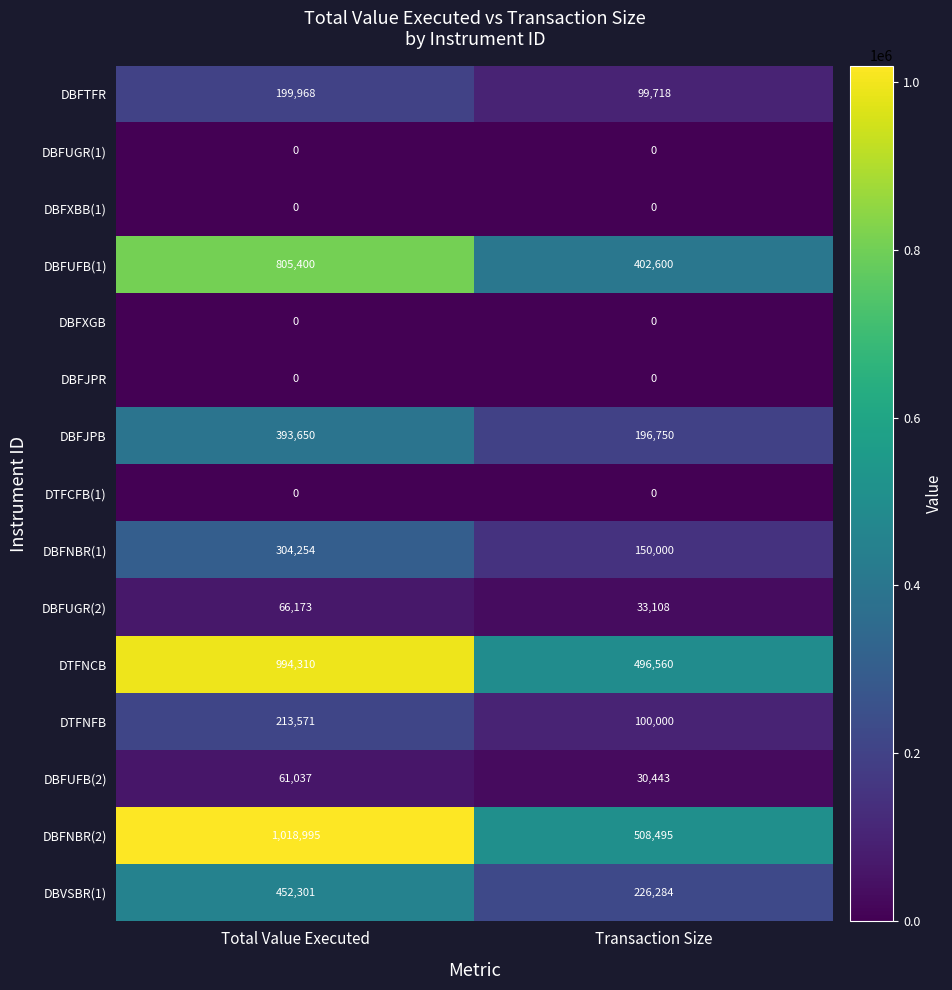

Reading left to right, list all the values displayed in this chart.

DBFTFR: 199968	99718
DBFUGR(1): 0	0
DBFXBB(1): 0	0
DBFUFB(1): 805400	402600
DBFXGB: 0	0
DBFJPR: 0	0
DBFJPB: 393650	196750
DTFCFB(1): 0	0
DBFNBR(1): 304254	150000
DBFUGR(2): 66173	33108
DTFNCB: 994310	496560
DTFNFB: 213571	100000
DBFUFB(2): 61037	30443
DBFNBR(2): 1018995	508495
DBVSBR(1): 452301	226284